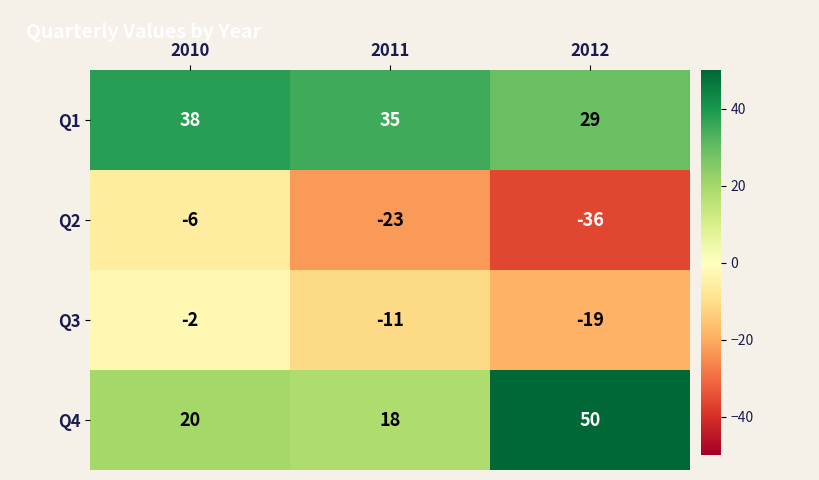

What is the spread (max minus min) of values at 2012?

86